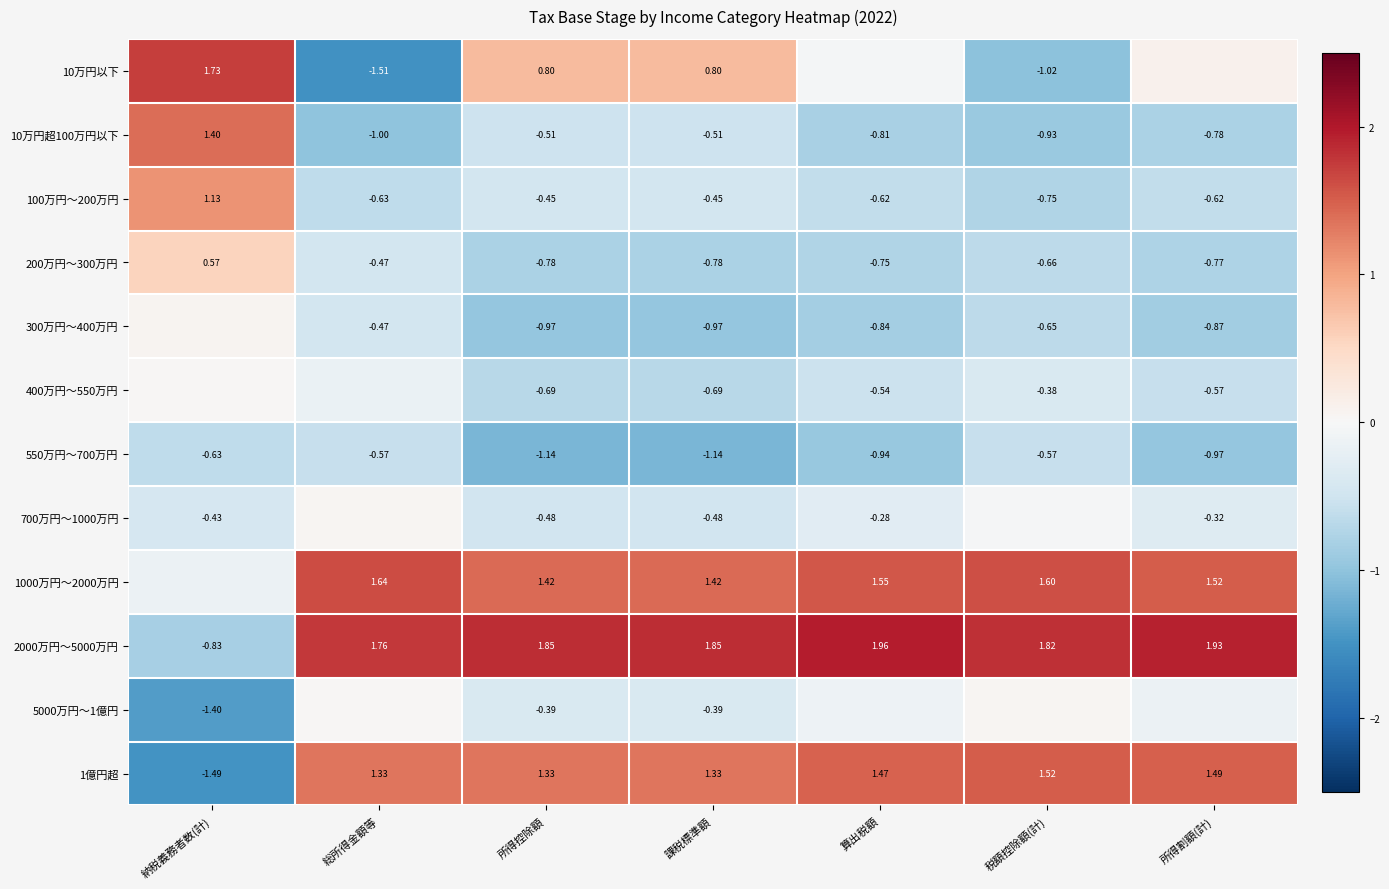

How many data points in 2000万円〜5000万円 are above 1?

6